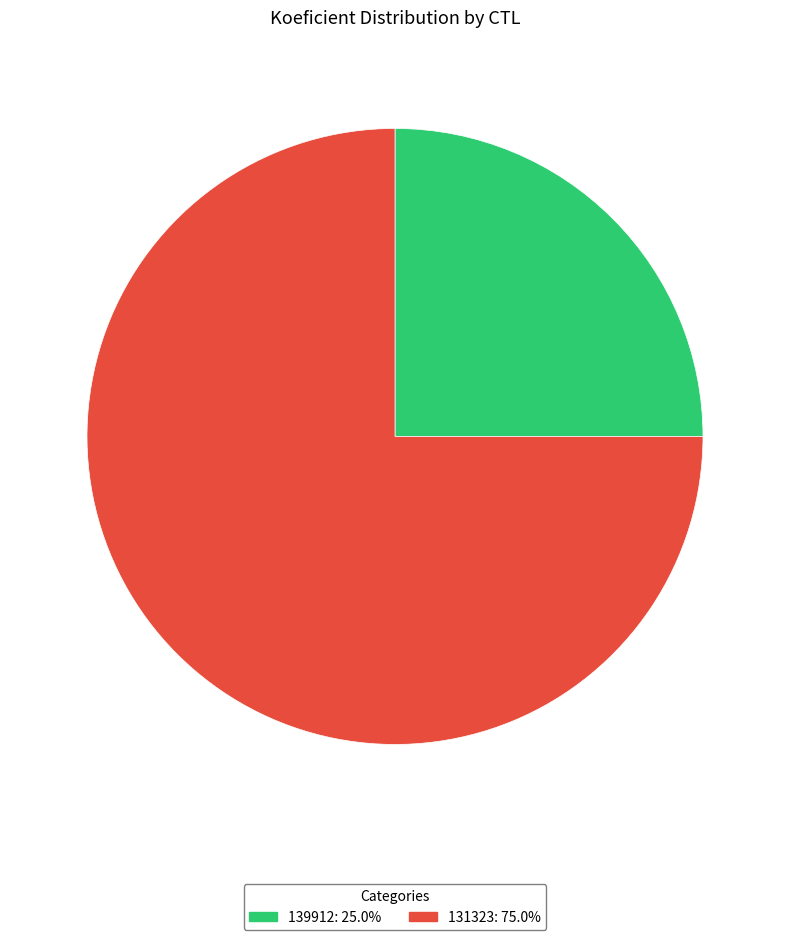

Combined, do 131323 and 139912 account for over 50%?

Yes